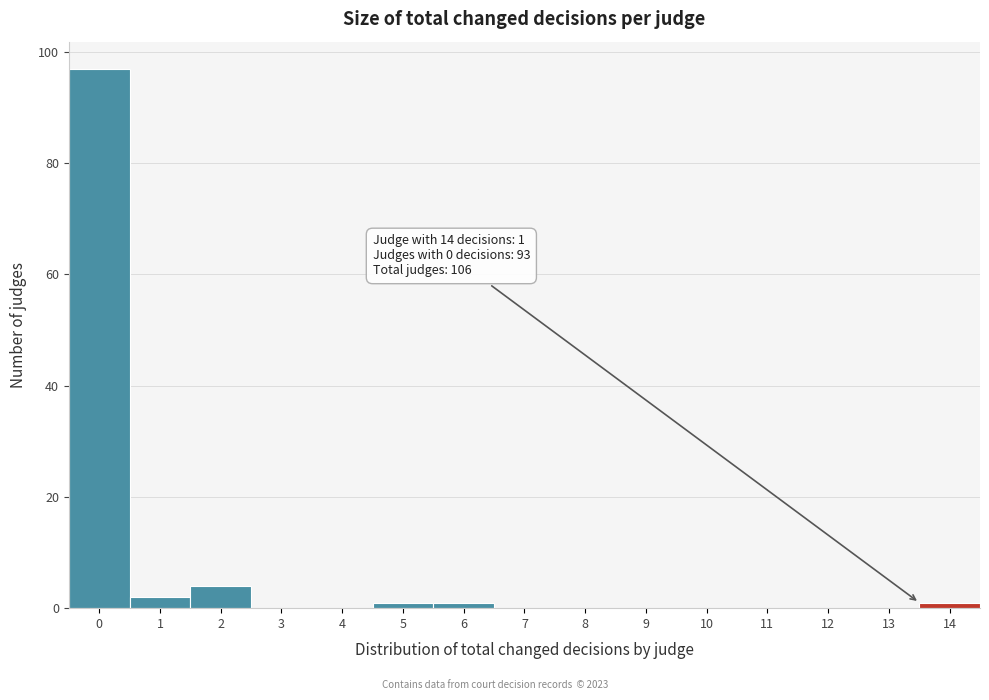

Reading left to right, transcribe all the data shown in this chart.

0=97	1=2	2=4	3=0	4=0	5=1	6=1	7=0	8=0	9=0	10=0	11=0	12=0	13=0	14=1